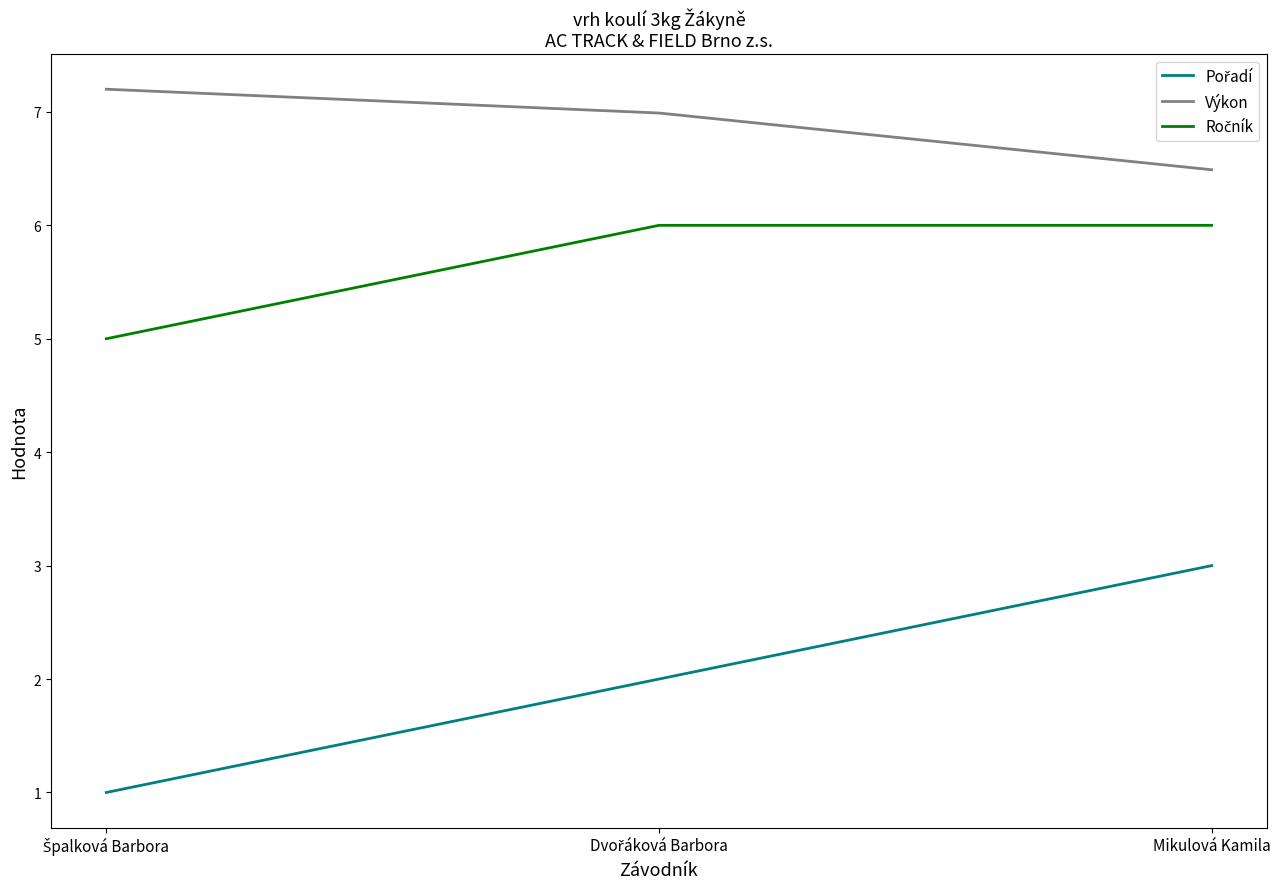

What is the maximum value shown in the chart?

7.2